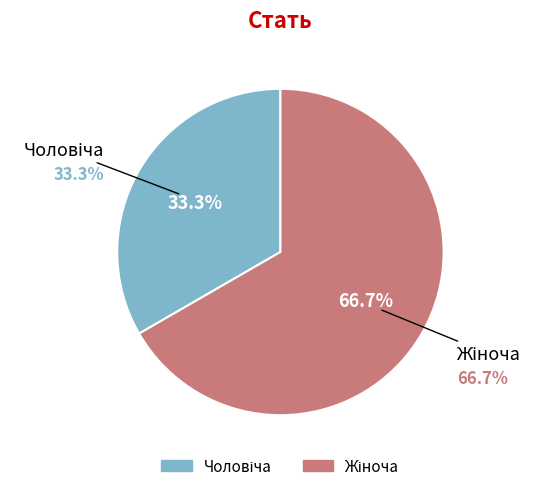

Combined, do Чоловіча and Жіноча account for over 50%?

Yes